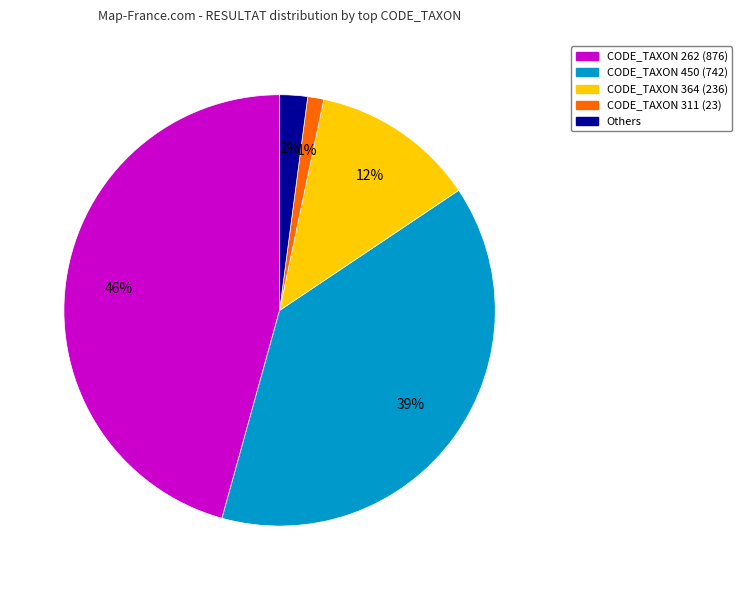

Is there a majority slice in this chart?

No